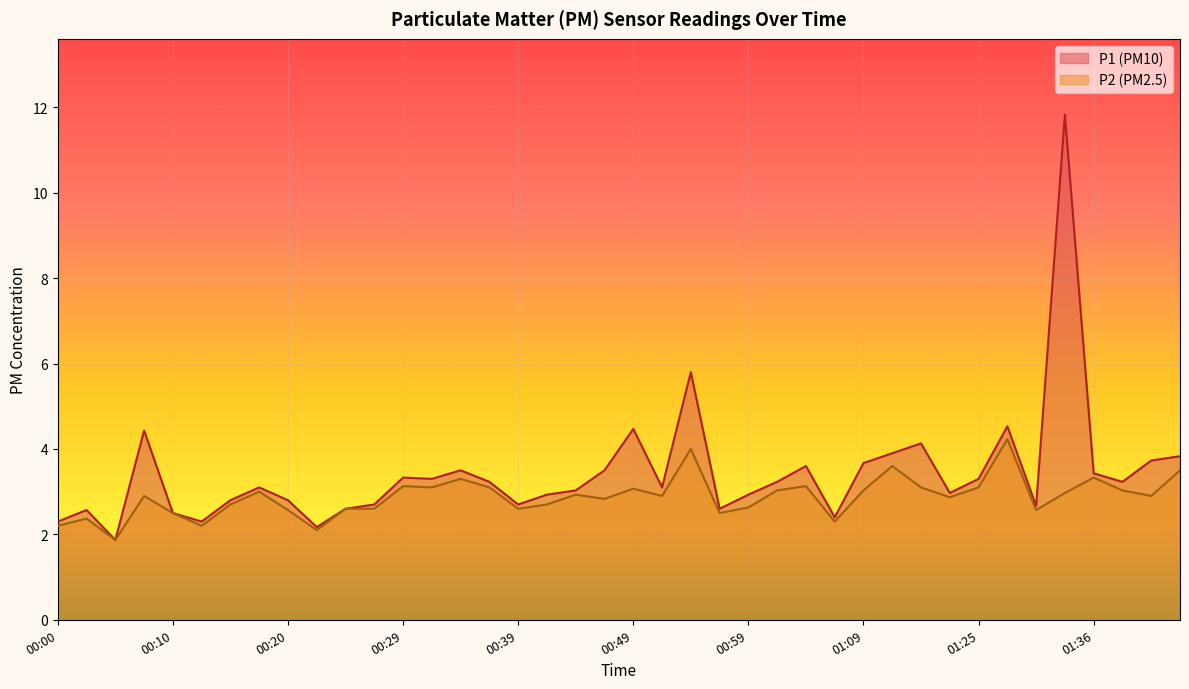

What is the label of the 27th point from the left?

01:04